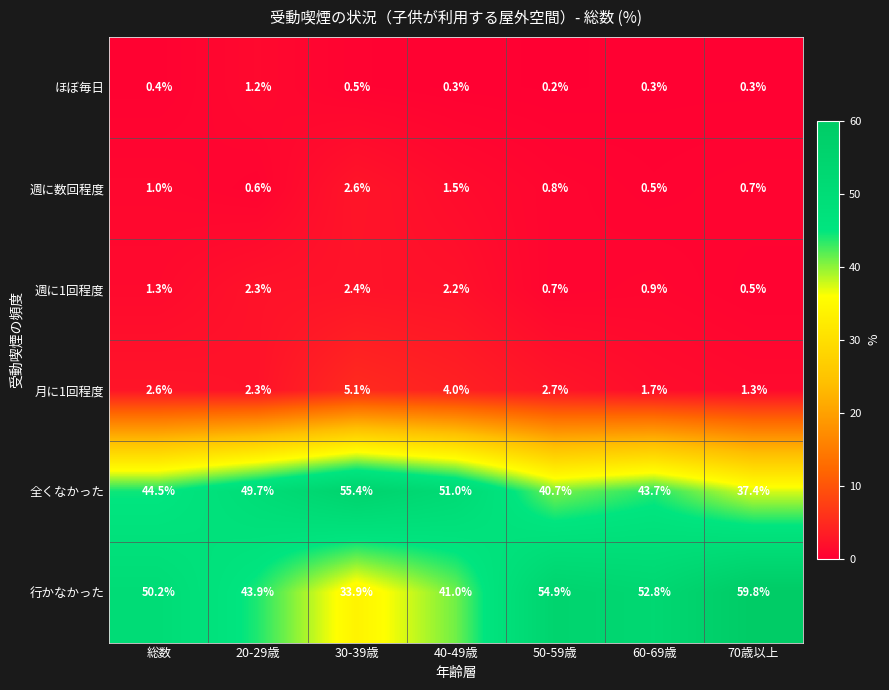

Read the 行かなかった value at 40-49歳.

41.0